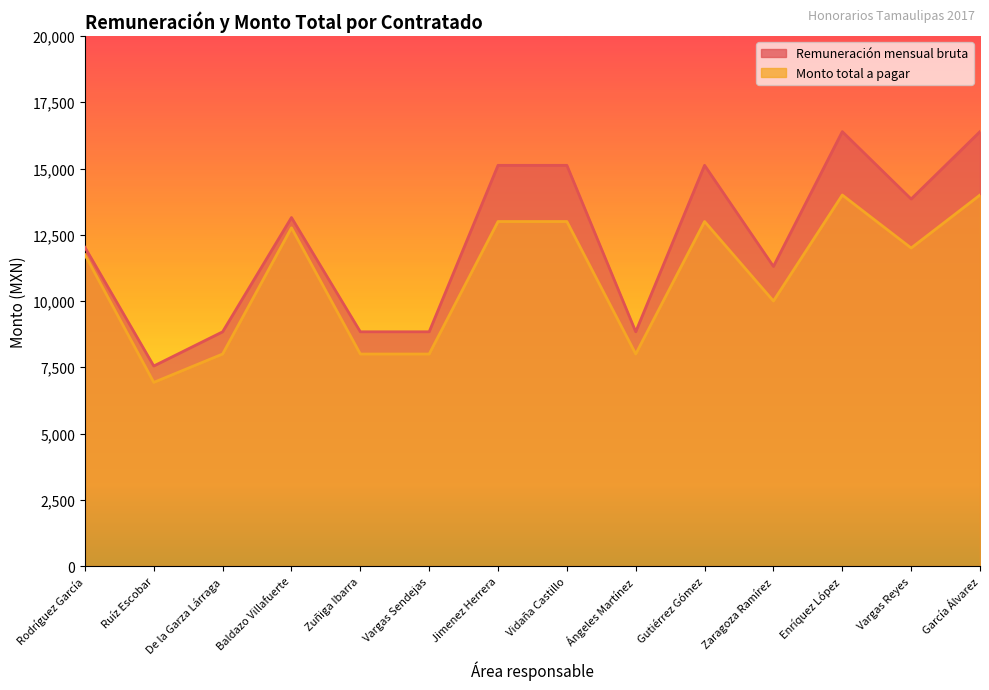

What is the label of the 11th point from the right?

Baldazo Villafuerte